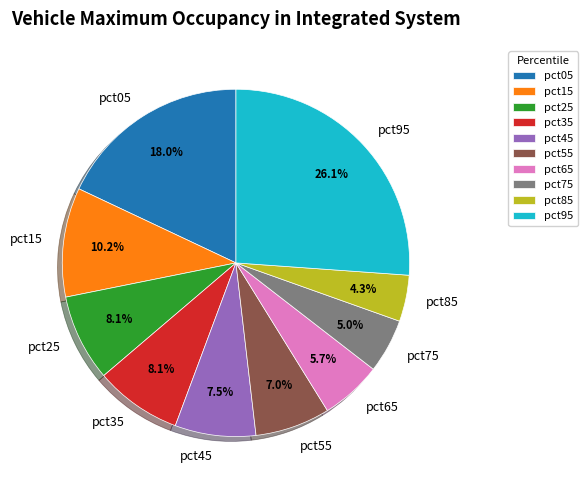

To the nearest percent, what is the combined percentage of pct85 and pct65?

10%